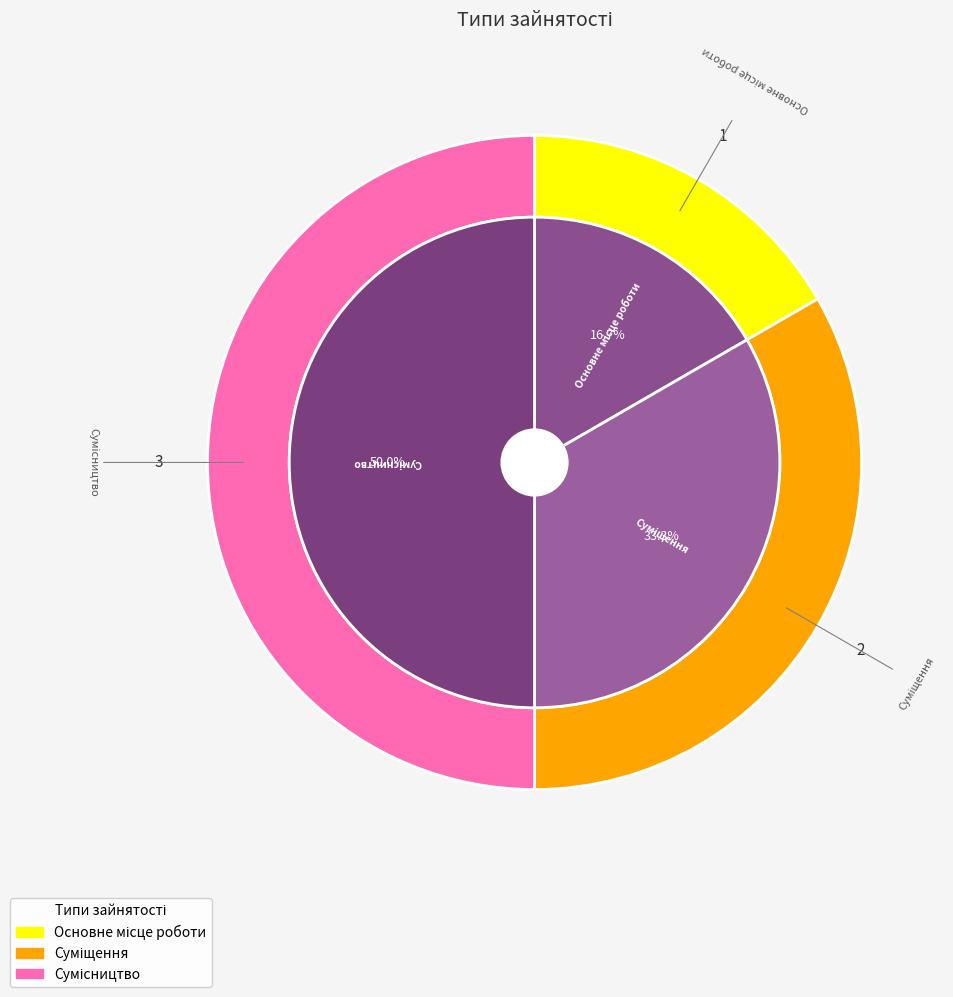

Is Сумісництво the majority of the pie?

No